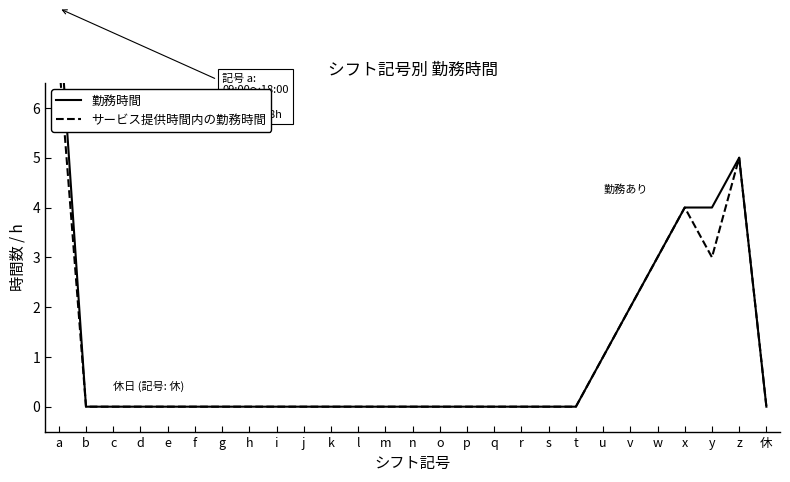

At which category is the sum across all series the highest?

a